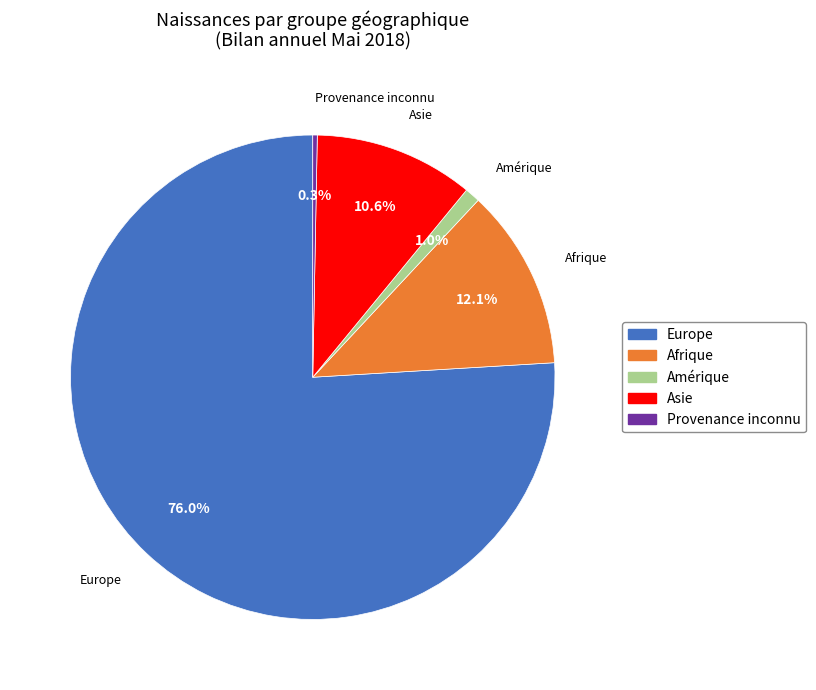

To the nearest percent, what is the average slice percentage?

20%